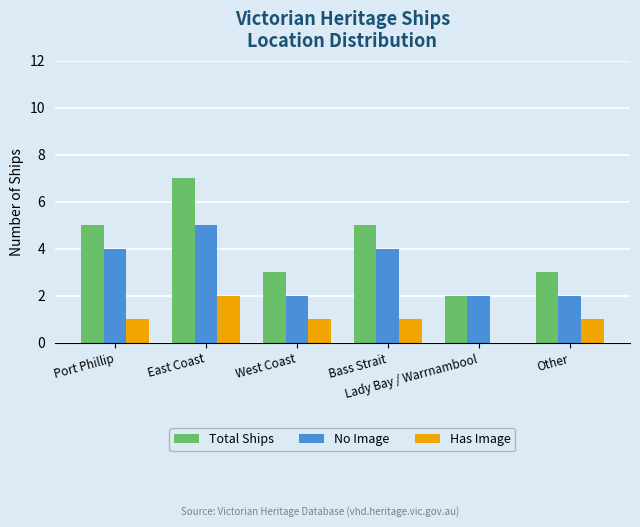

How many distinct data groups are displayed?

3